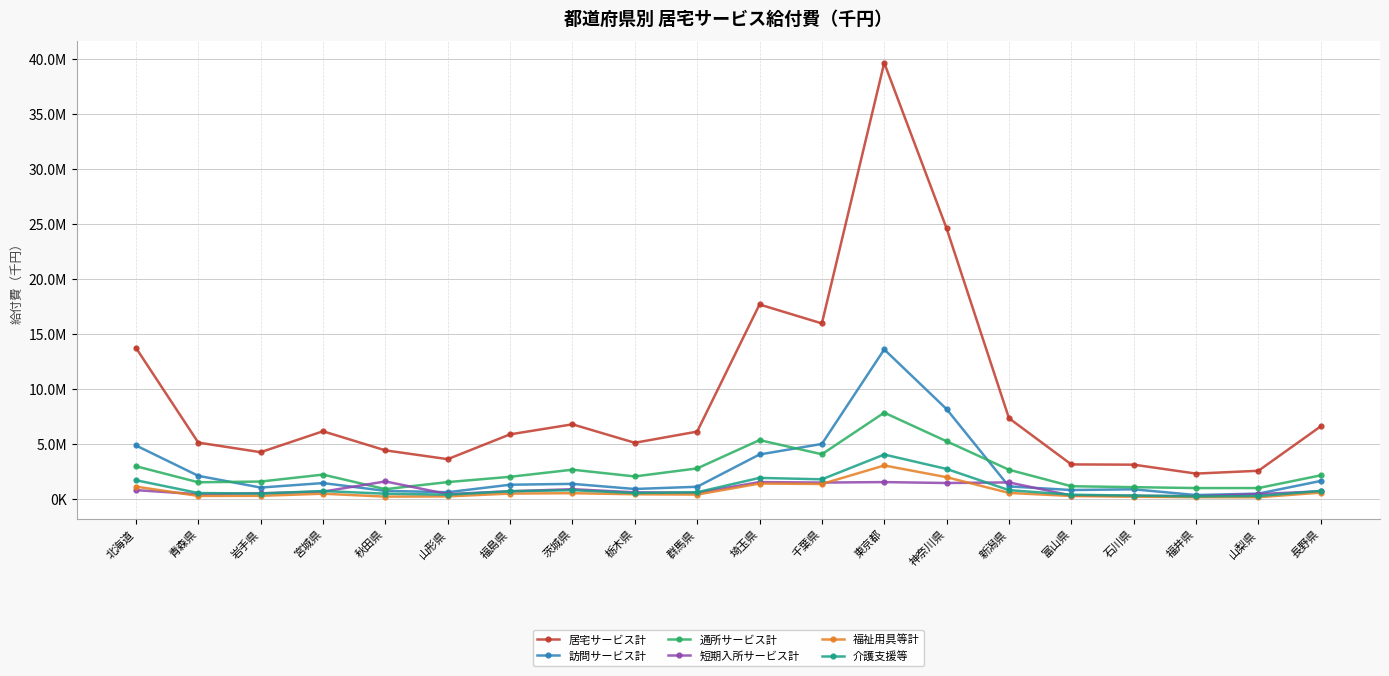

Reading left to right, list all the values displayed in this chart.

居宅サービス計: 北海道=13779079.8	青森県=5160139.9	岩手県=4286828.5	宮城県=6189133.1	秋田県=4454496.9	山形県=3654657.6	福島県=5908743.3	茨城県=6821569.8	栃木県=5142654.4	群馬県=6158723.4	埼玉県=17713898.6	千葉県=15993299.9	東京都=39677963.1	神奈川県=24630930.8	新潟県=7377260.0	富山県=3176213.3	石川県=3152783.8	福井県=2342494.9	山梨県=2597400.3	長野県=6638655.3
訪問サービス計: 北海道=4901323.5	青森県=2140762.8	岩手県=1072431.9	宮城県=1480989.7	秋田県=771457.8	山形県=648710.5	福島県=1329690.3	茨城県=1408169.6	栃木県=942197.8	群馬県=1145084.2	埼玉県=4080058.7	千葉県=5036377.3	東京都=13627172.6	神奈川県=8203475.5	新潟県=1178560.0	富山県=848684.5	石川県=913214.2	福井県=389889.5	山梨県=521483.1	長野県=1674084.9
通所サービス計: 北海道=3013642.6	青森県=1551799.9	岩手県=1618482.9	宮城県=2250292.4	秋田県=926558.9	山形県=1568954.8	福島県=2049805.5	茨城県=2696825.0	栃木県=2083728.1	群馬県=2813036.9	埼玉県=5387396.7	千葉県=4099189.3	東京都=7880886.9	神奈川県=5279442.5	新潟県=2692185.8	富山県=1193099.9	石川県=1108083.7	福井県=1026272.4	山梨県=1026515.0	長野県=2183718.0
短期入所サービス計: 北海道=840572.1	青森県=468090.9	岩手県=554597.5	宮城県=703579.1	秋田県=1628227.6	山形県=476668.5	福島県=733908.2	茨城県=924001.9	栃木県=640190.2	群馬県=598412.7	埼玉県=1570339.0	千葉県=1527269.8	東京都=1569295.7	神奈川県=1486248.8	新潟県=1540685.5	富山県=348265.9	石川県=323691.5	福井県=290409.5	山梨県=479704.6	長野県=734353.0
福祉用具等計: 北海道=1160218.1	青森県=312942.9	岩手県=321617.8	宮城県=513139.0	秋田県=250731.4	山形県=269416.6	福島県=526095.7	茨城県=561685.4	栃木県=463118.7	群馬県=434440.7	埼玉県=1435906.6	千葉県=1397378.5	東京都=3078910.5	神奈川県=2014768.8	新潟県=585289.5	富山県=306643.3	石川県=238208.5	福井県=195588.1	山梨県=192997.7	長野県=611078.2
介護支援等: 北海道=1739969.6	青森県=576733.8	岩手県=525722.9	宮城県=756561.0	秋田県=515027.7	山形県=425374.6	福島県=739052.6	茨城県=833277.8	栃木県=577875.7	群馬県=644220.7	埼玉県=1951730.4	千葉県=1822830.3	東京都=4072823.1	神奈川県=2764301.9	新潟県=838240.2	富山県=422587.3	石川県=343388.7	福井県=268760.1	山梨県=301825.7	長野県=772693.8